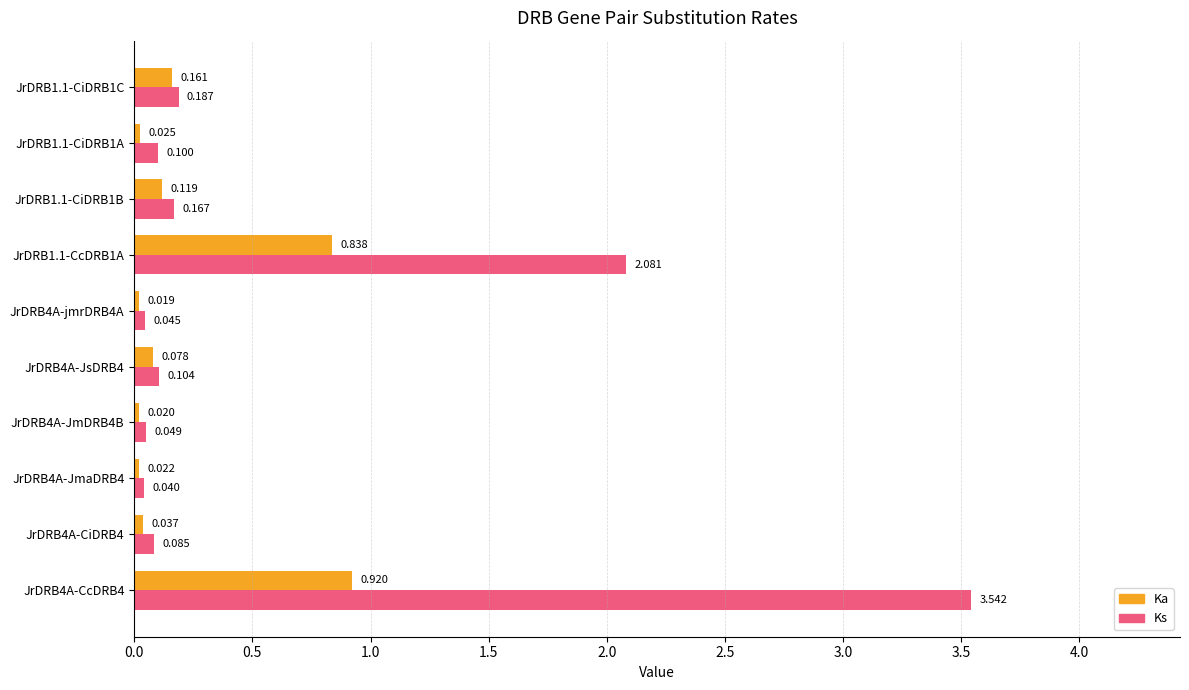

At JrDRB4A-JmDRB4B, list the series in order from smallest to largest.

Ka, Ks